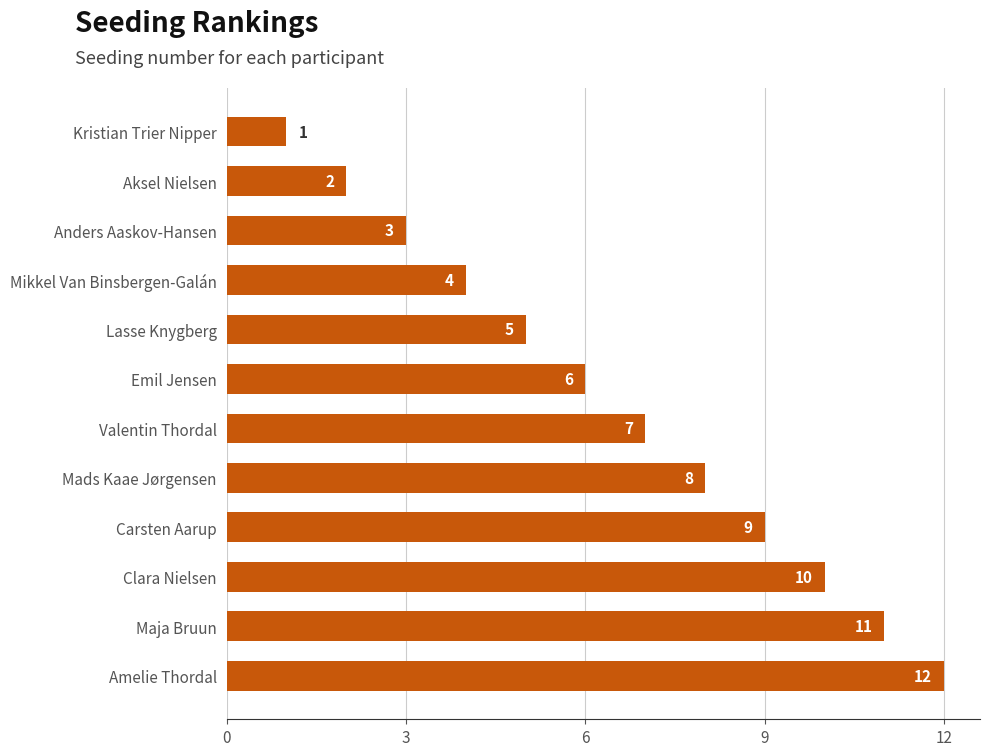

True or false: the data shows 10 at Clara Nielsen.

True